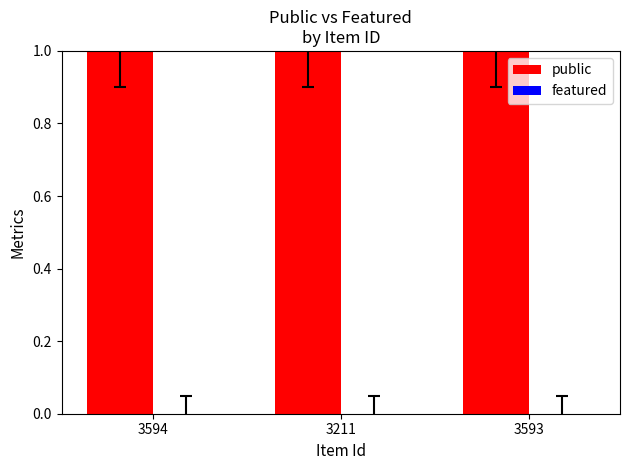

At which label does featured reach its minimum?

3594